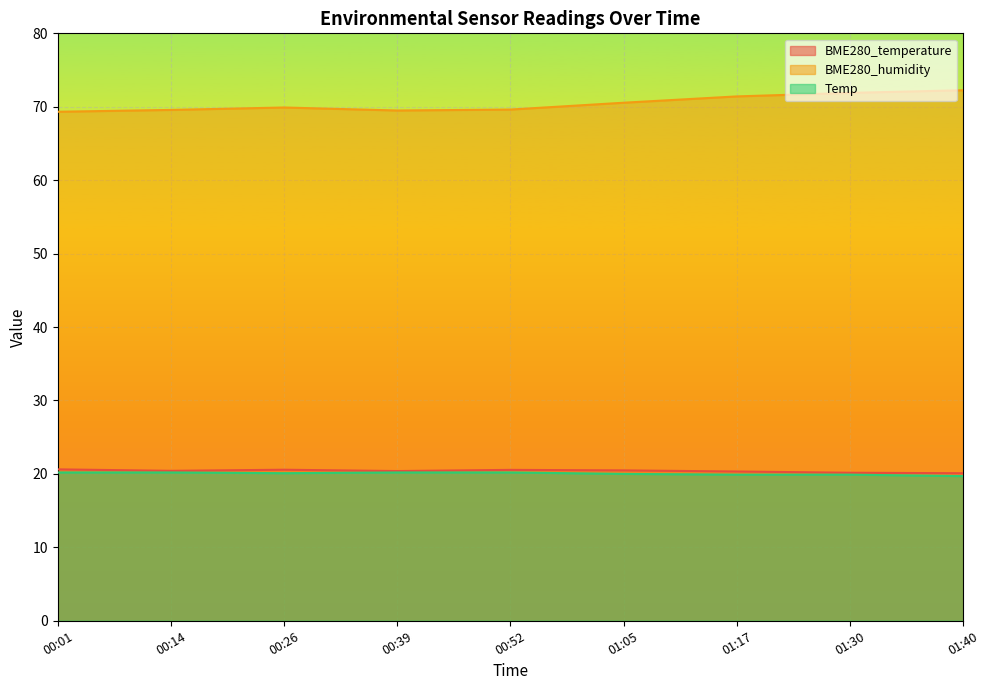

Reading right to left, transcribe all the data shown in this chart.

BME280_temperature: 20.1	20.2	20.3	20.5	20.6	20.4	20.6	20.4	20.6
BME280_humidity: 72.2	71.9	71.4	70.5	69.6	69.5	69.9	69.6	69.3
Temp: 19.7	19.9	19.9	20.0	20.2	20.2	20.1	20.2	20.2